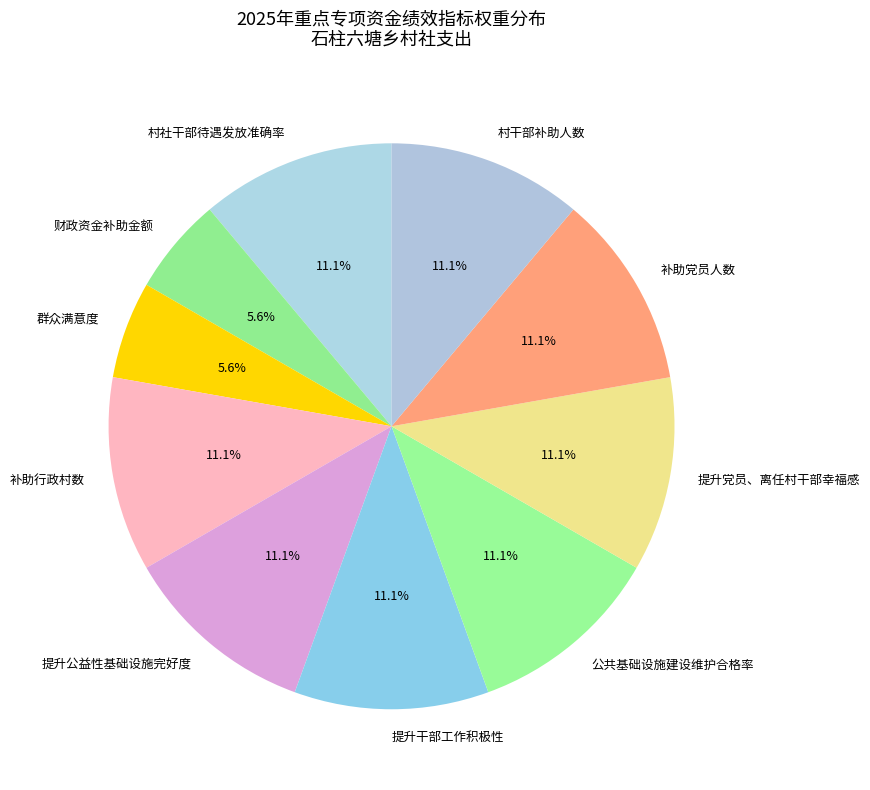

Does 群众满意度 account for over 50% of the chart?

No